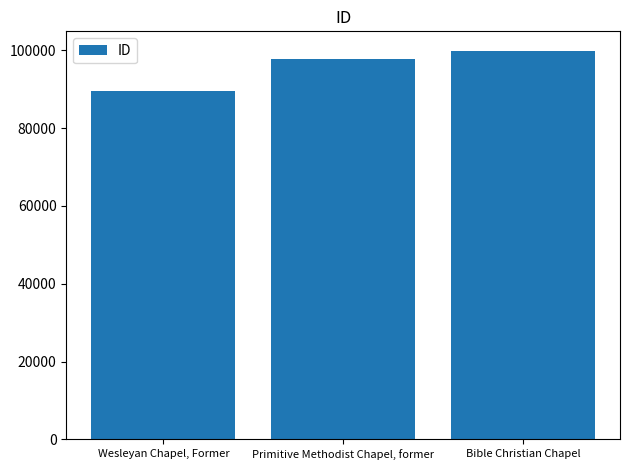

How many categories are shown in the chart?

3